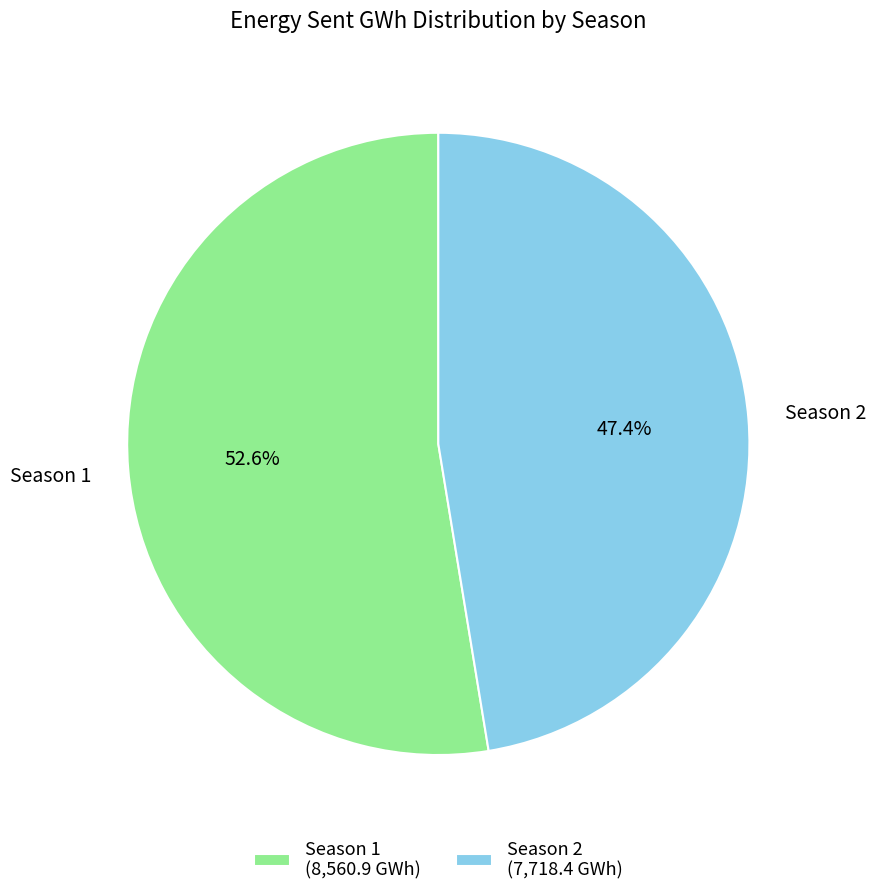

Combined, what portion of the pie is Season 2 and Season 1?

100.0%